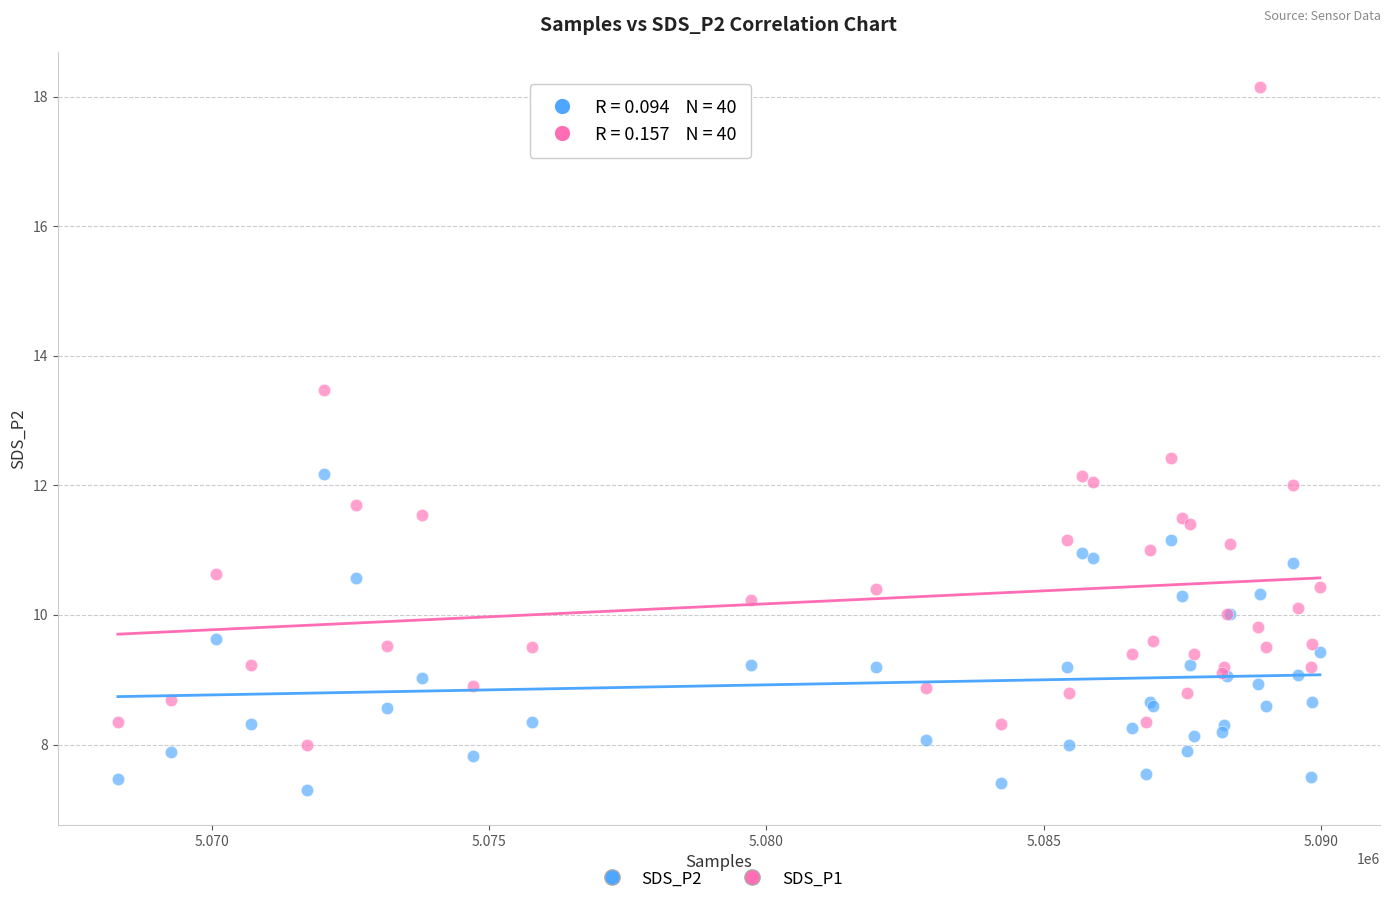

Which series contains the highest Y value?

SDS_P1